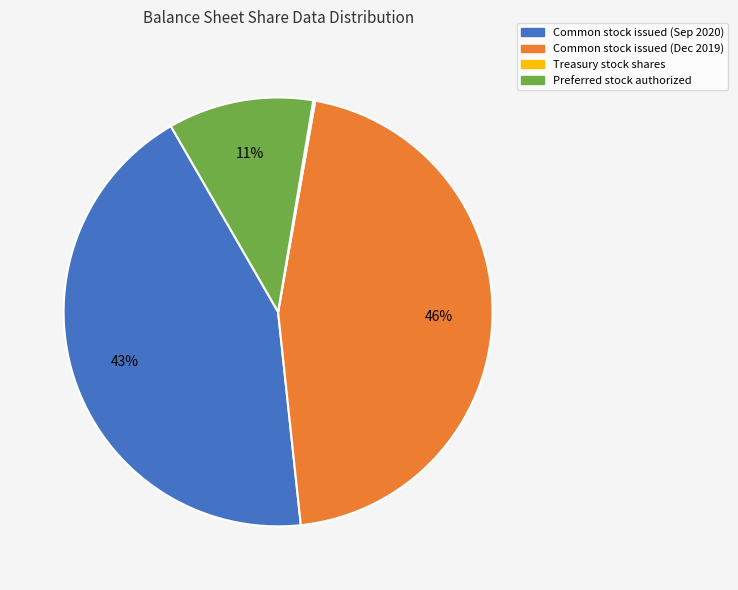

Does any single category account for the majority?

No